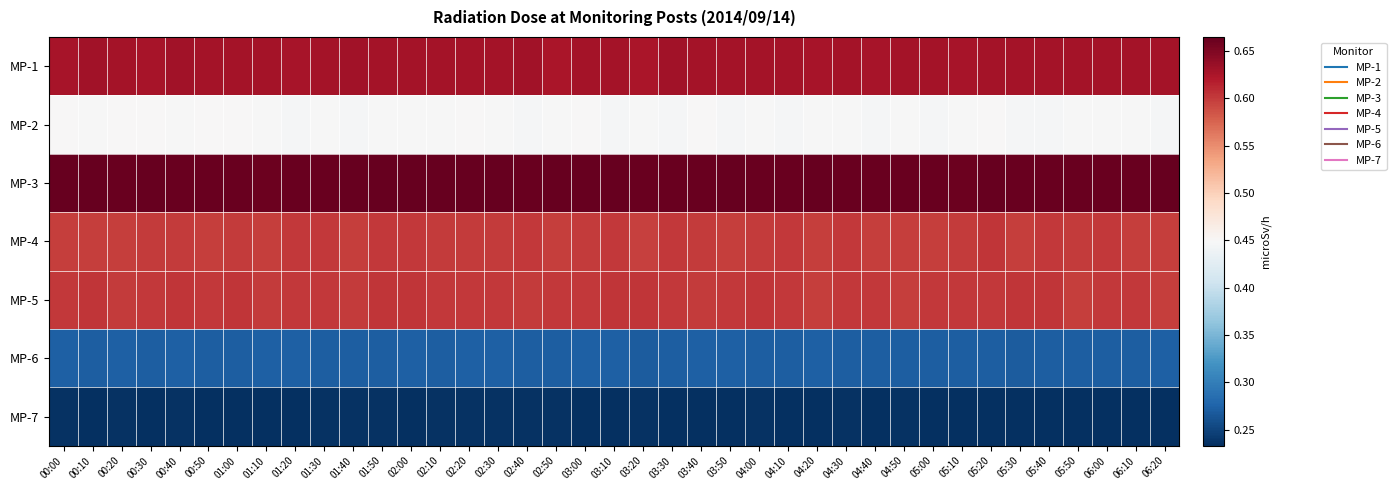

At which category does the chart reach its minimum across all series?

02:00